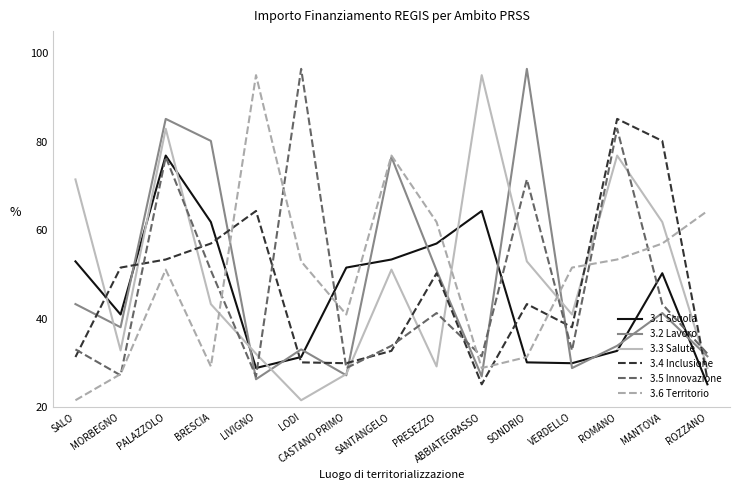

What is the sum of all 3.3 Salute values?

748.7